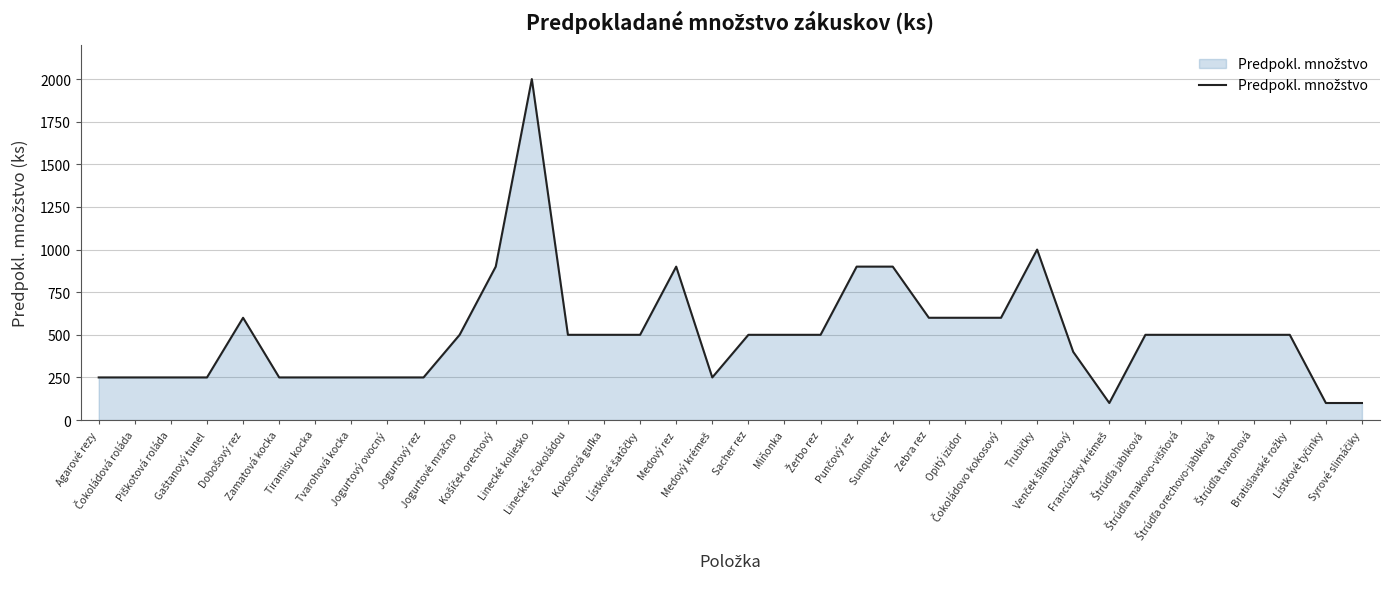

What is the greatest value displayed?

2000